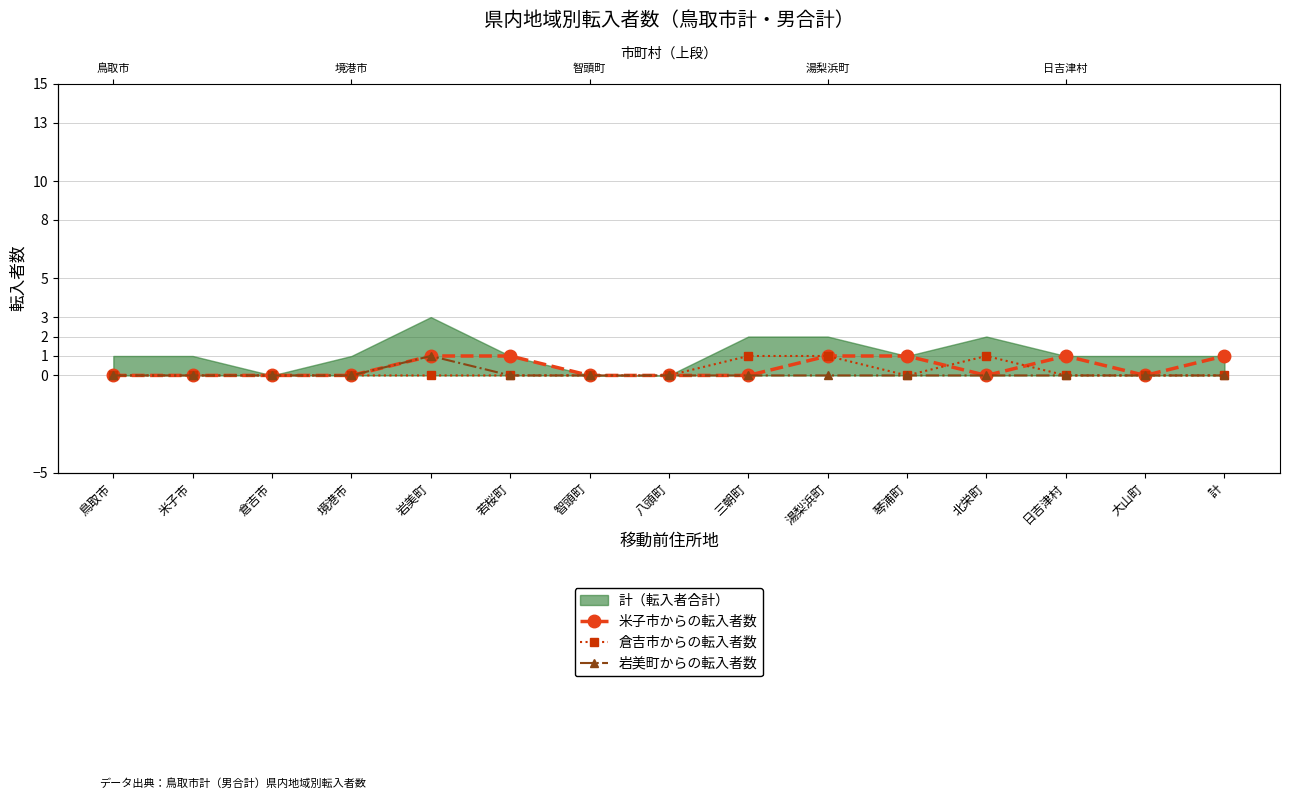

Is the value of 倉吉市からの転入者数 at 若桜町 greater than the value of 米子市からの転入者数 at 三朝町?

No